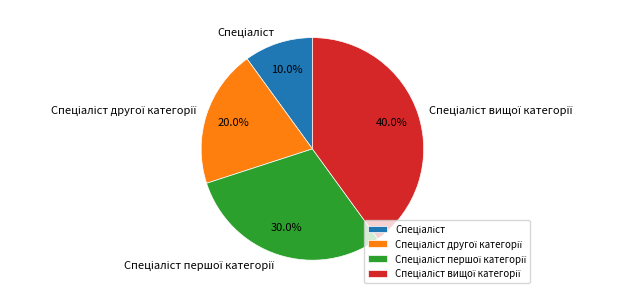

Is there any slice that represents more than half of the pie?

No